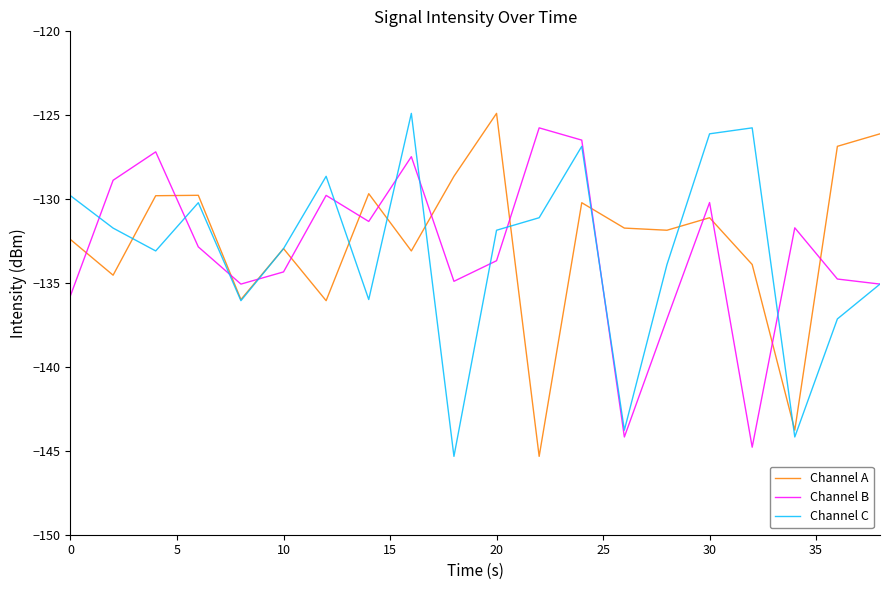

How many lines are shown in the chart?

3